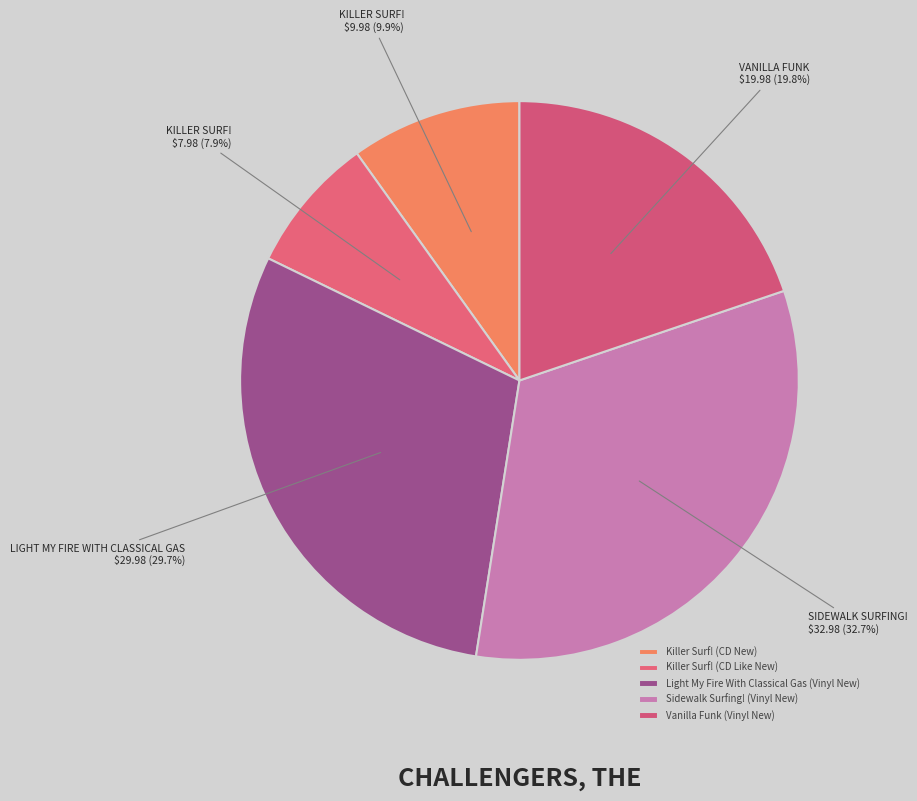

Which has a higher value, Light My Fire With Classical Gas (Vinyl New) or Vanilla Funk (Vinyl New)?

Light My Fire With Classical Gas (Vinyl New)